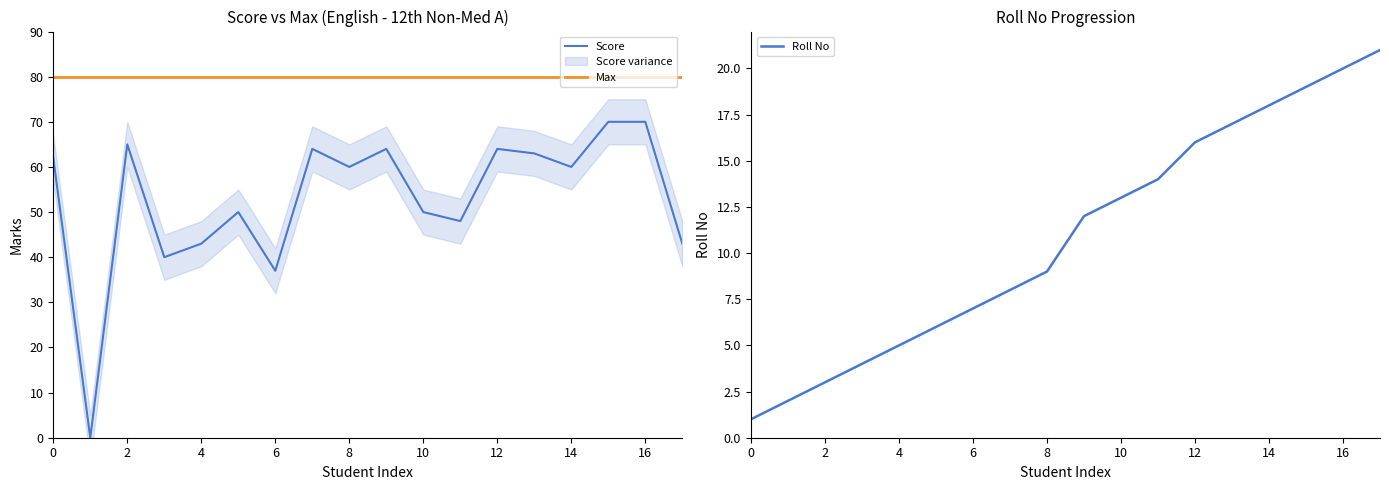

What is the difference between the second highest and minimum values in the Roll No series?

19